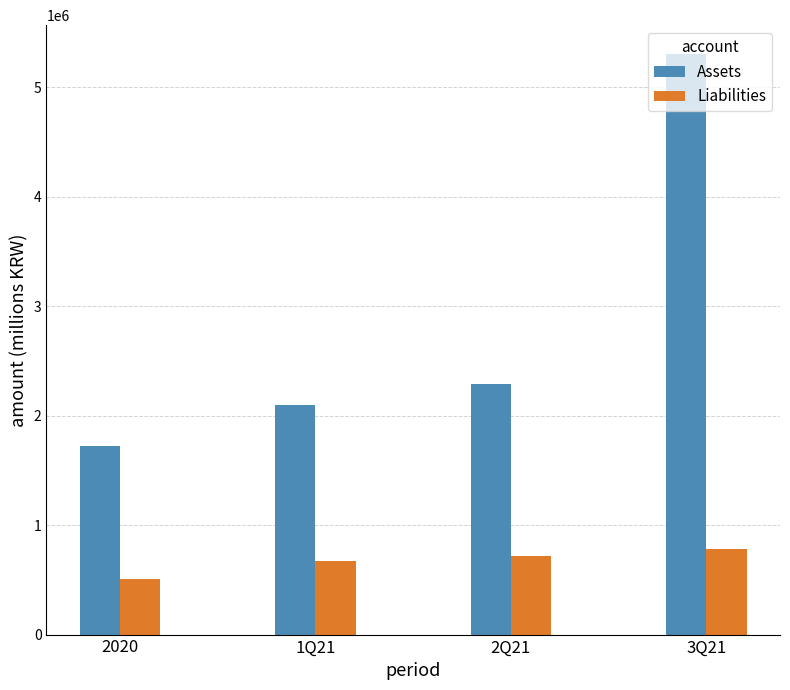

Reading left to right, extract all data points from this chart.

Assets: 1719105.7	2097688.3	2290501.1	5304174.9
Liabilities: 505010.0	676633.3	720835.4	784173.1